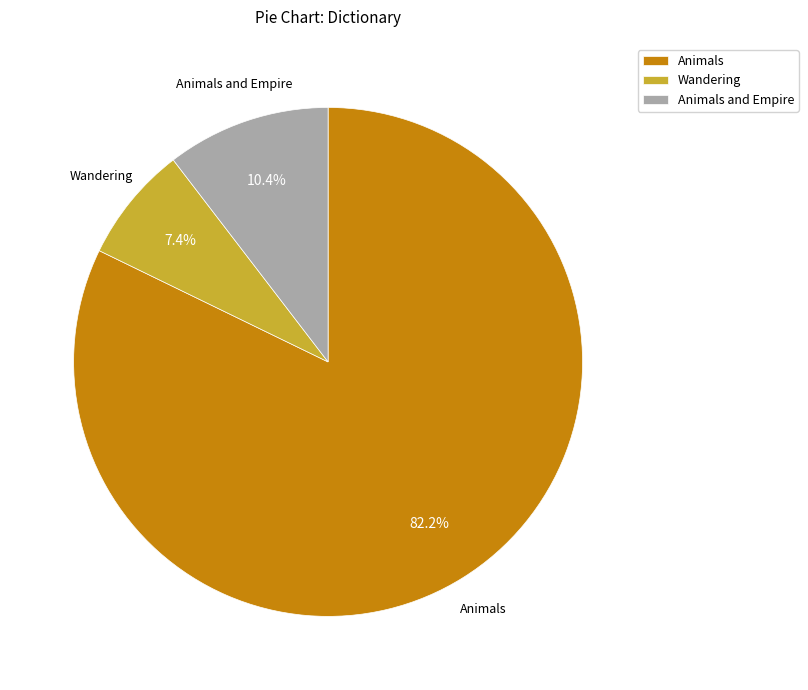

What is the total percentage of Animals and Animals and Empire?

92.6%